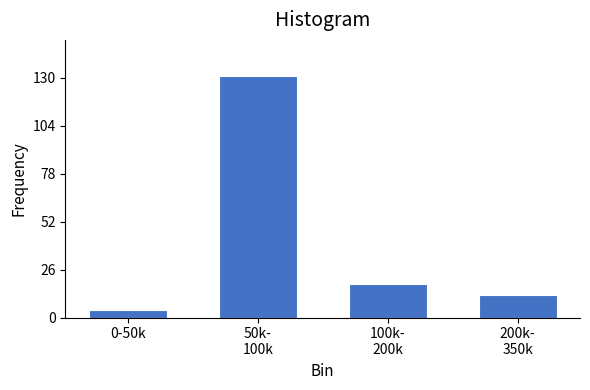

Reading left to right, extract all data points from this chart.

4	131	18	12